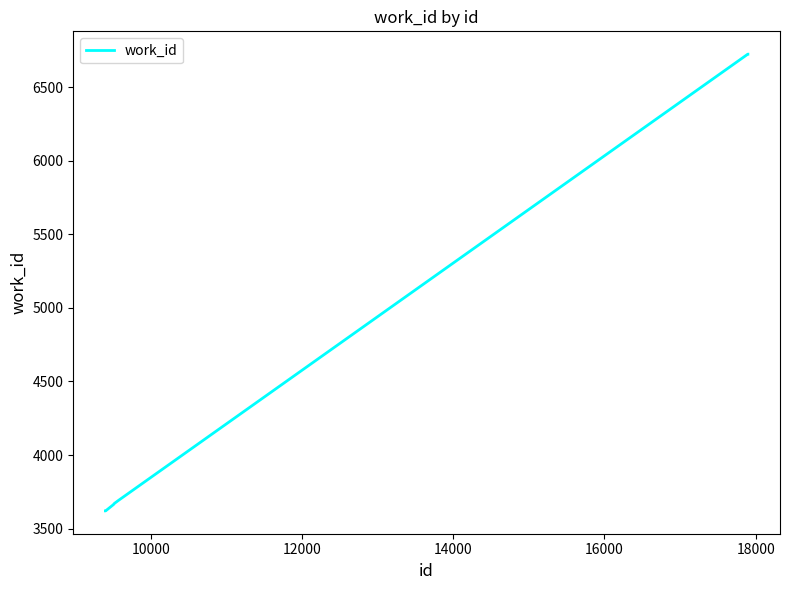

How many lines are shown in the chart?

1